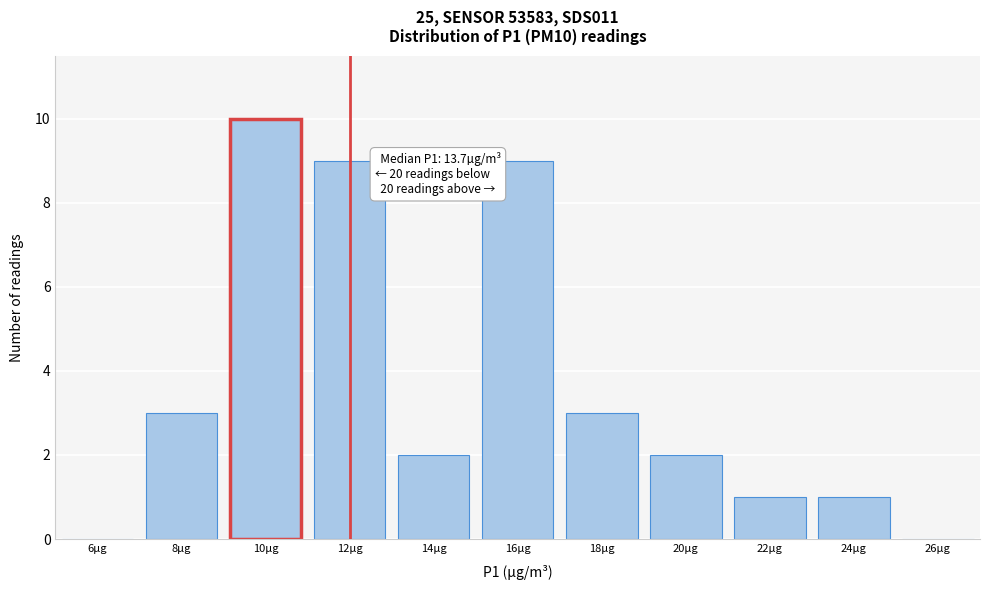

Reading right to left, what are all the values shown in this chart?

26µg=0	24µg=1	22µg=1	20µg=2	18µg=3	16µg=9	14µg=2	12µg=9	10µg=10	8µg=3	6µg=0